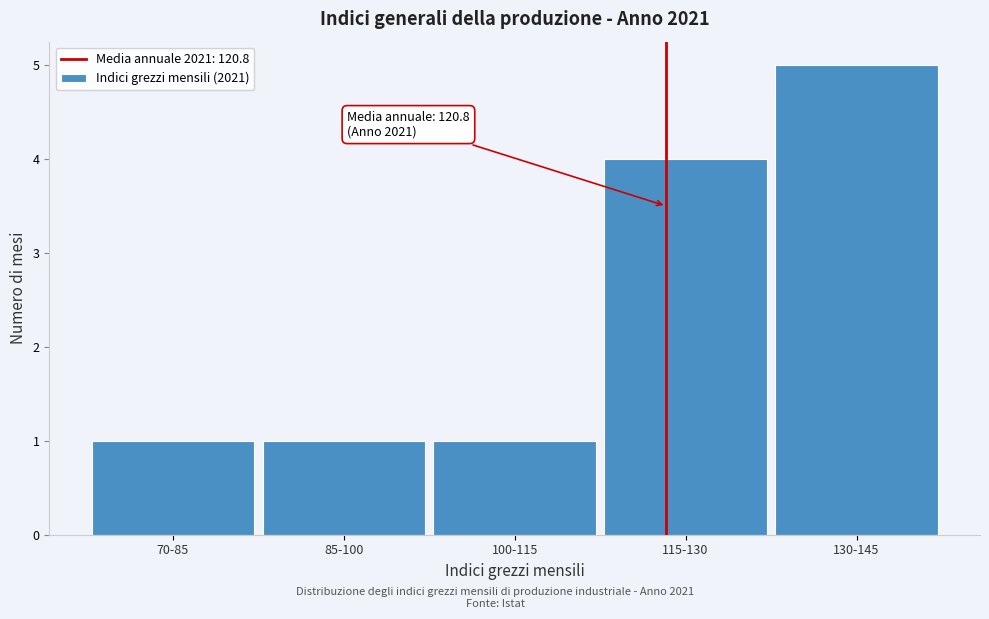

Reading left to right, what are all the values shown in this chart?

1	1	1	4	5